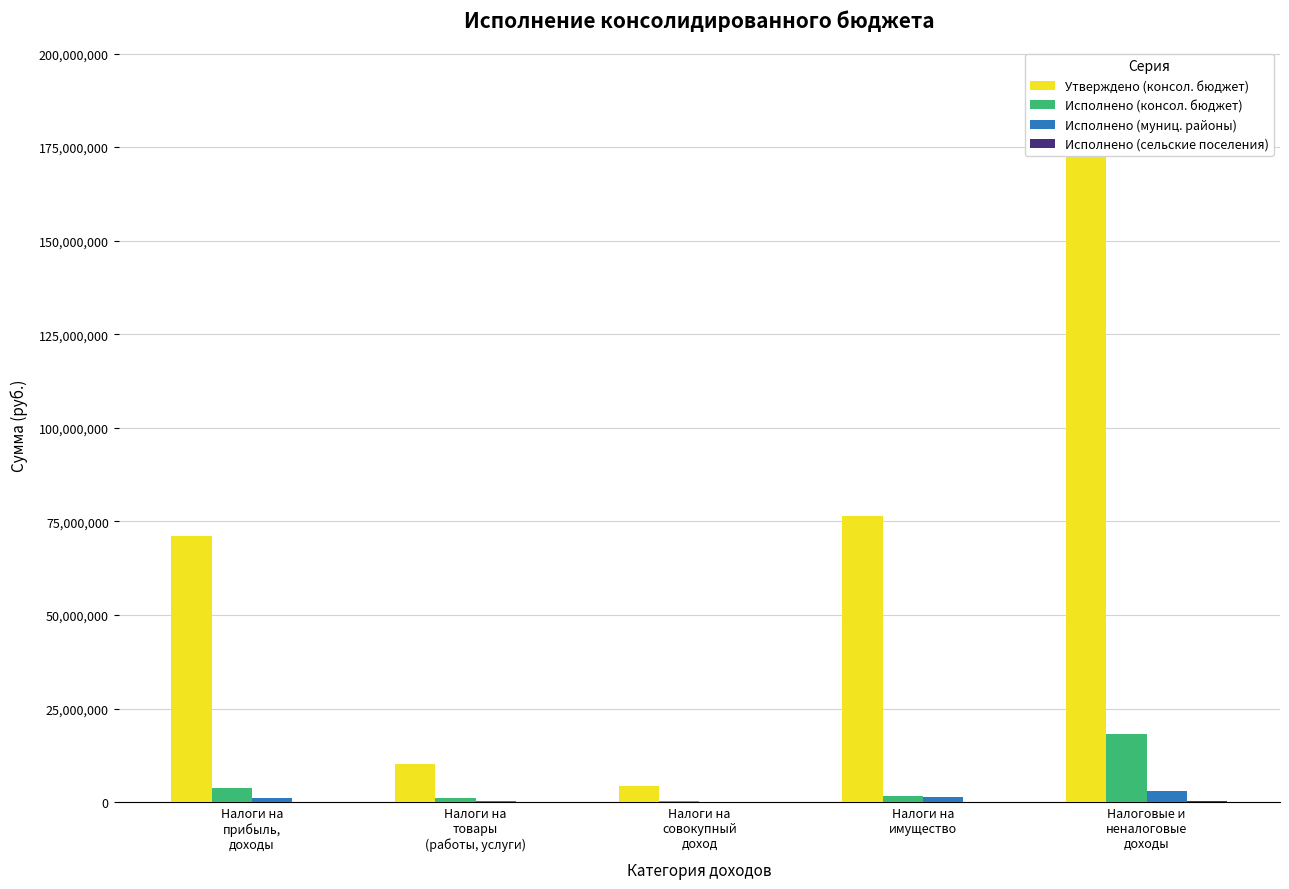

Between Налоги на
имущество and Налоговые и
неналоговые
доходы, which series saw the biggest shift?

Утверждено (консол. бюджет)